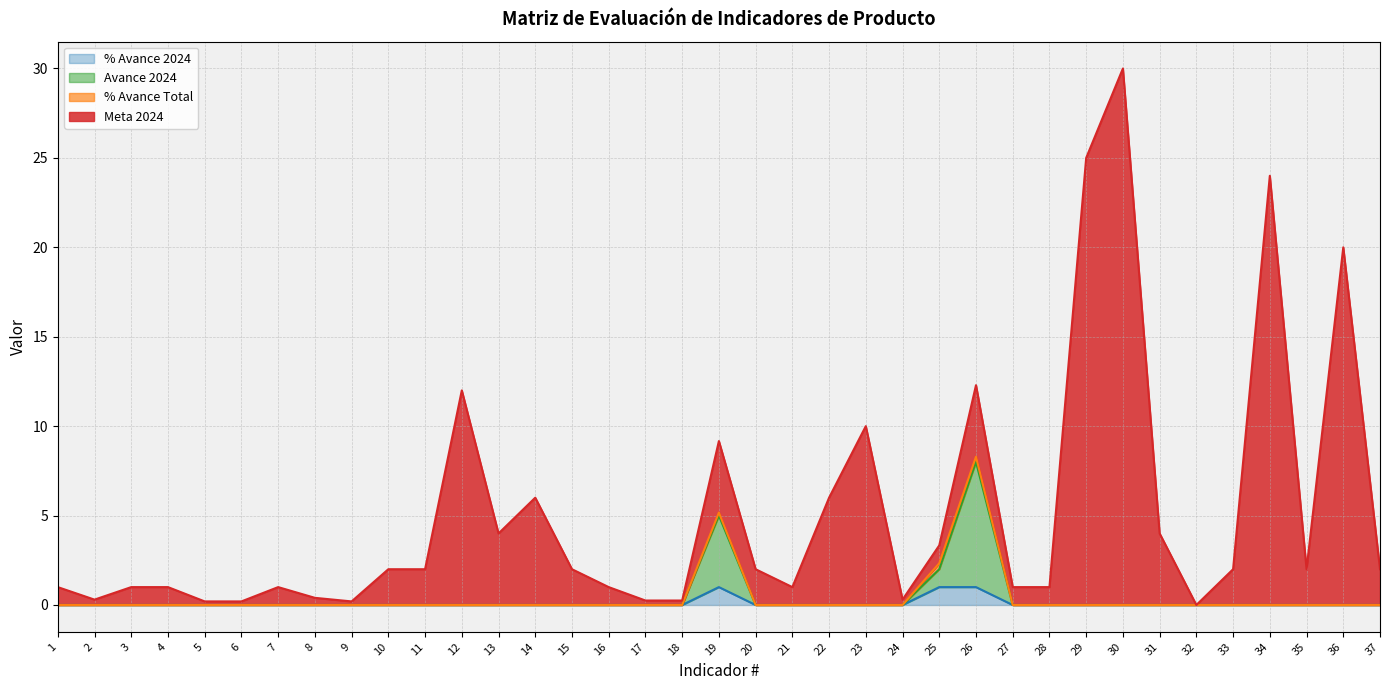

Where is the first local maximum for Avance 2024?

19